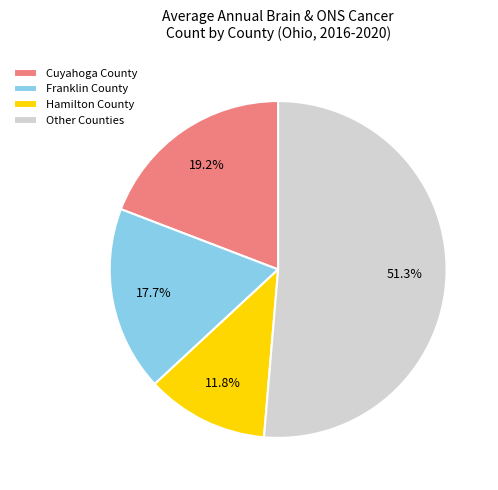

Count the number of slices in the pie.

4